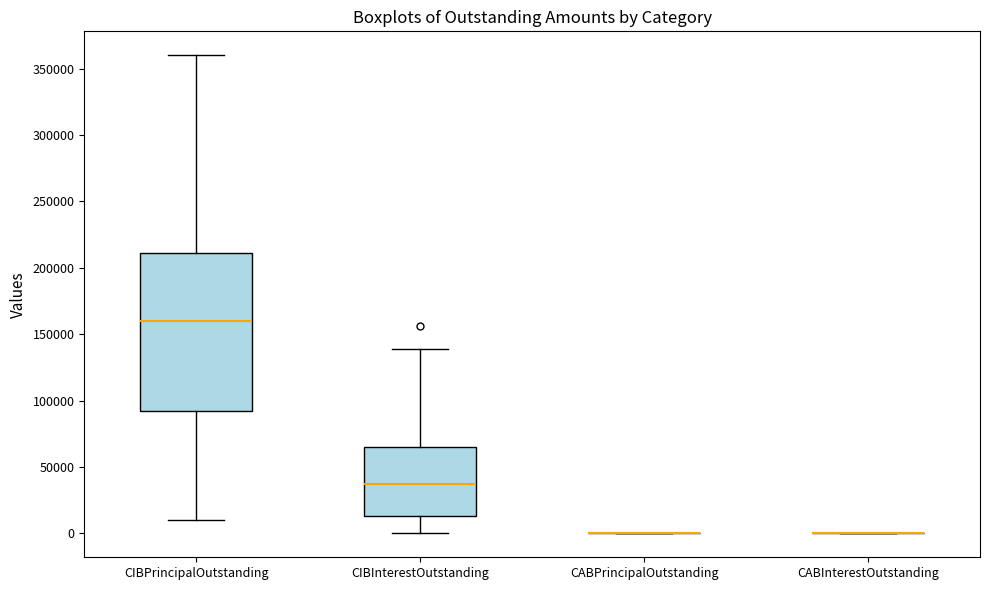

Reading left to right, read every box against the y-axis: the position of its median line, the range the box covers, and the ends of its whiskers. The values are not printed on the chart, so give them approximately, as read against the axis.

CIBPrincipalOutstanding: median 160000, box 90000 to 210000, whiskers 10000 to 360000
CIBInterestOutstanding: median 35000, box 15000 to 65000, whiskers 0 to 140000
CABPrincipalOutstanding: box collapsed to a line at 0, whiskers 0 to 0
CABInterestOutstanding: box collapsed to a line at 0, whiskers 0 to 0